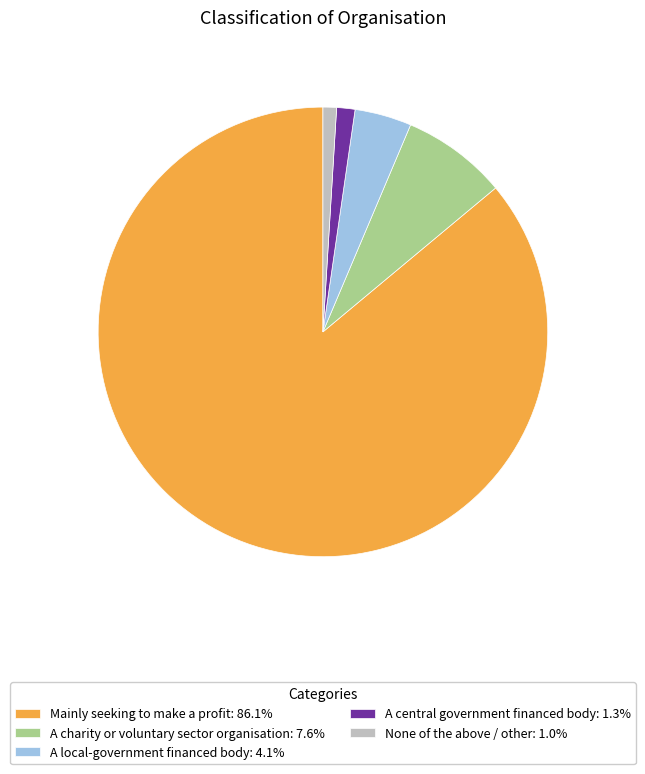

Does None of the above / other: 1.0% represent more than half of the total?

No